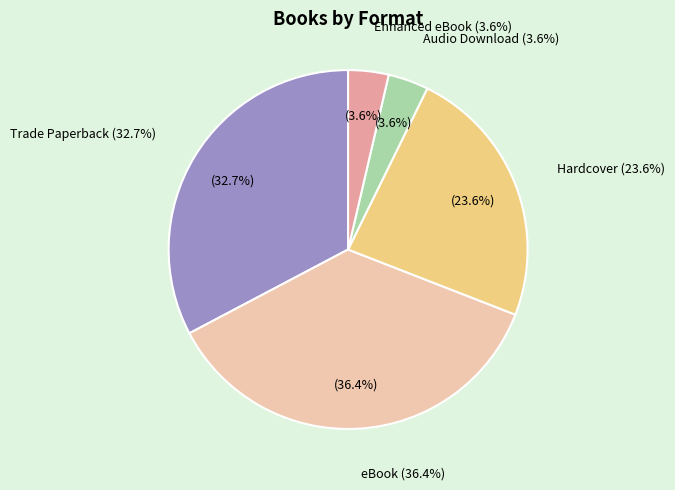

To the nearest percent, what is the average slice percentage?

20%